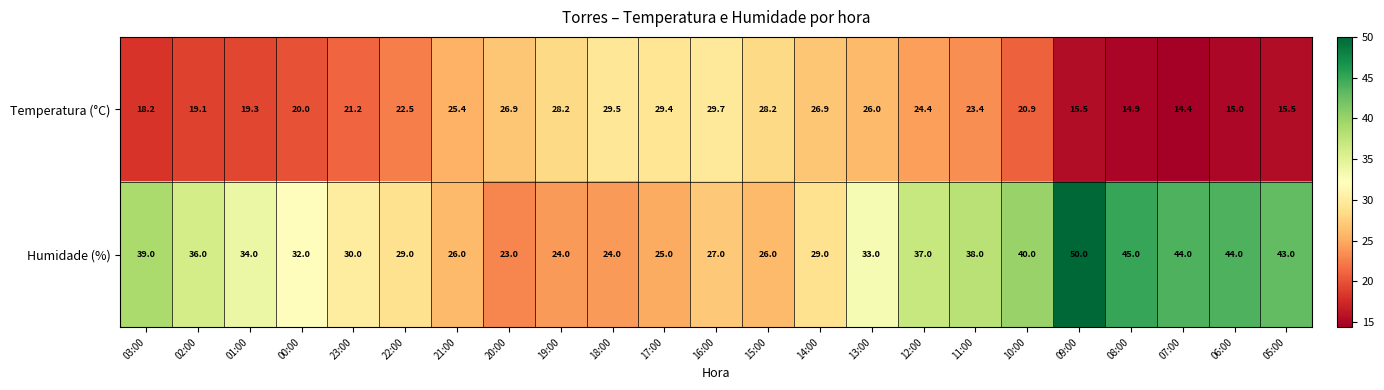

At 19:00, list the series in order from largest to smallest.

Temperatura (°C), Humidade (%)